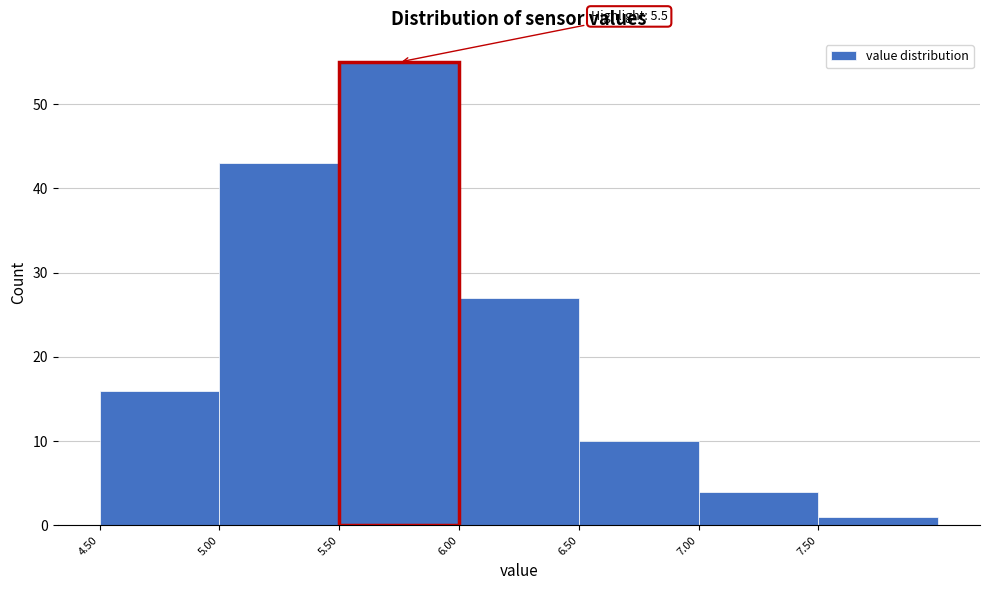

Which range on the x-axis has the tallest bar?

5.5 to 6.0